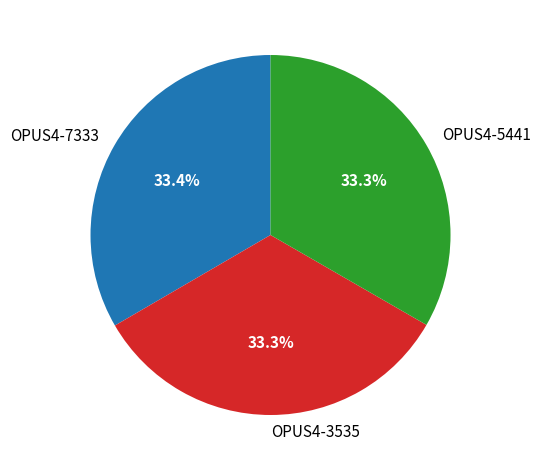

Is the sum of OPUS4-5441 and OPUS4-7333 greater than half?

Yes